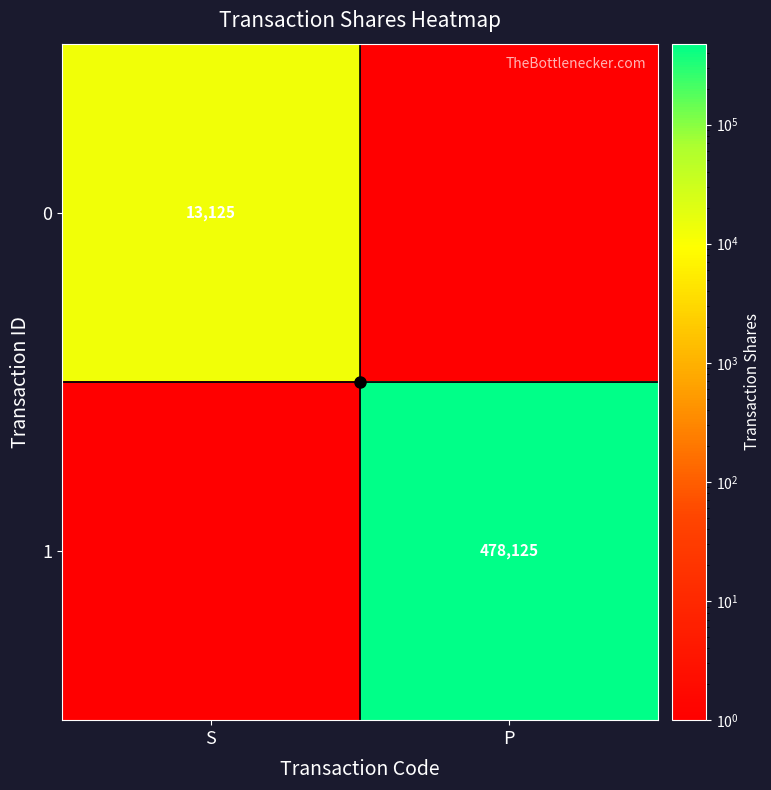

What is the difference between the maximum and minimum values in the 0 series?

13124.9